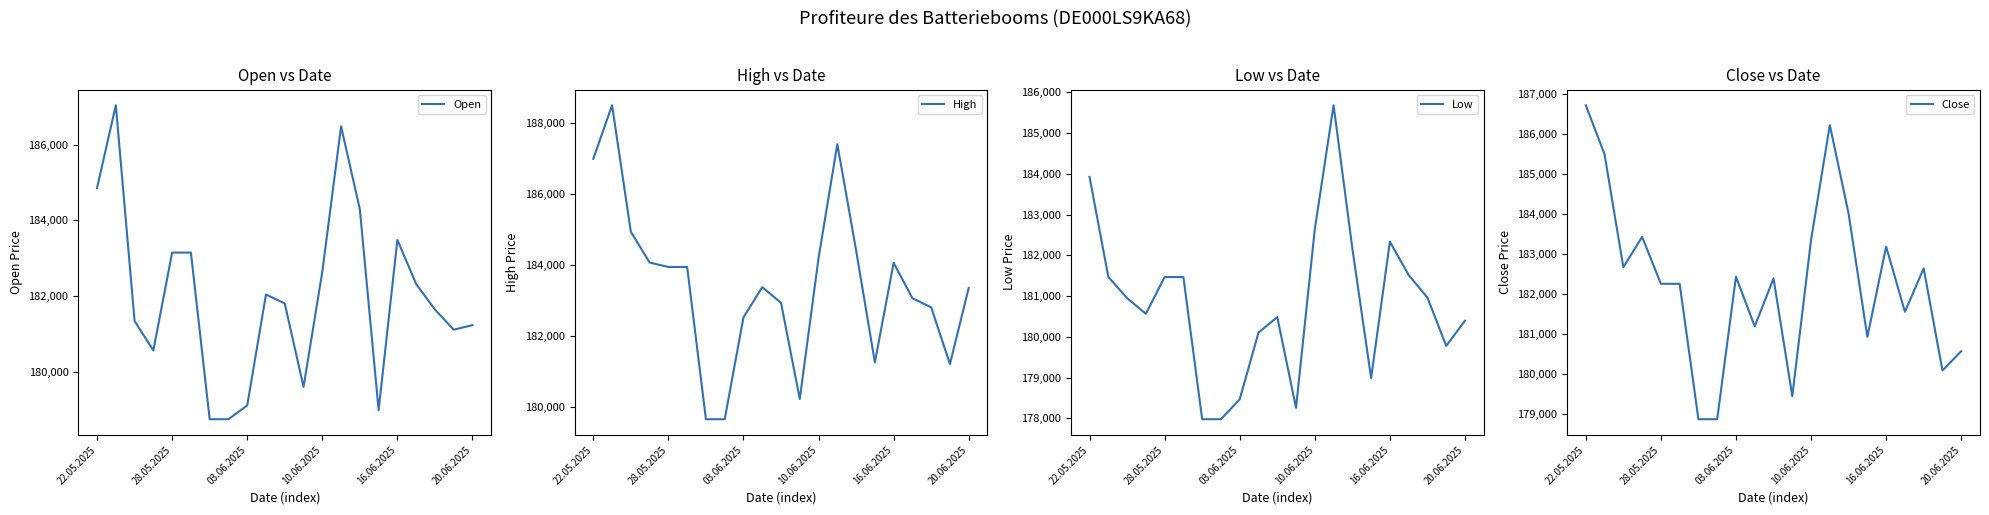

Reading left to right, transcribe all the data shown in this chart.

Open: 184854	187039	181341	180565	183148	183148	178748	178748	179112	182042	181804	179601	182641	186481	184291	178987	183484	182317	181646	181111	181233
High: 186994	188503	184940	184072	183947	183947	179659	179659	182527	183379	182939	180230	184199	187406	184418	181260	184064	183067	182810	181214	183357
Low: 183925	181470	180950	180565	181467	181467	177977	177977	178467	180103	180485	178256	182641	185685	182170	178987	182336	181515	180963	179777	180396
Close: 186708	185480	182664	183421	182250	182250	178869	178869	182427	181187	182385	179445	183345	186213	184000	180924	183178	181551	182635	180086	180567